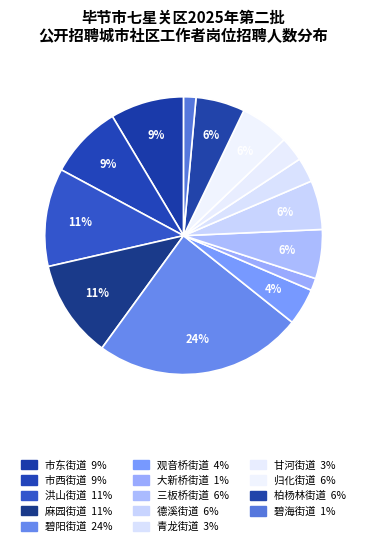

To the nearest percent, what is the difference between the 观音桥街道 and 碧海街道 slice percentages?

3%